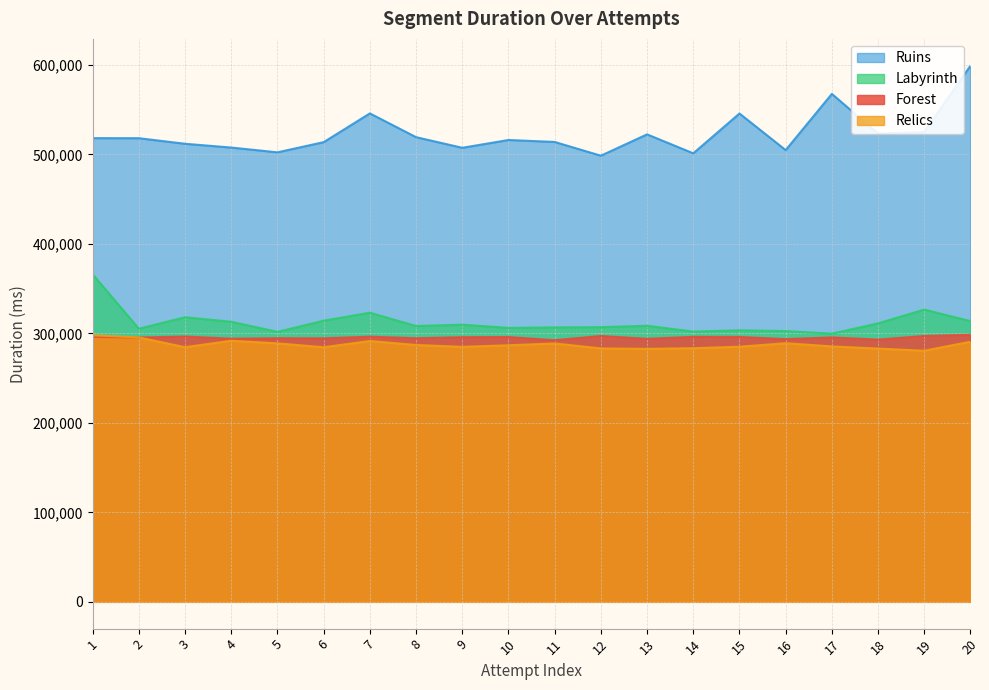

In Labyrinth, how many points are higher than both neighbors (excluding endpoints)?

6